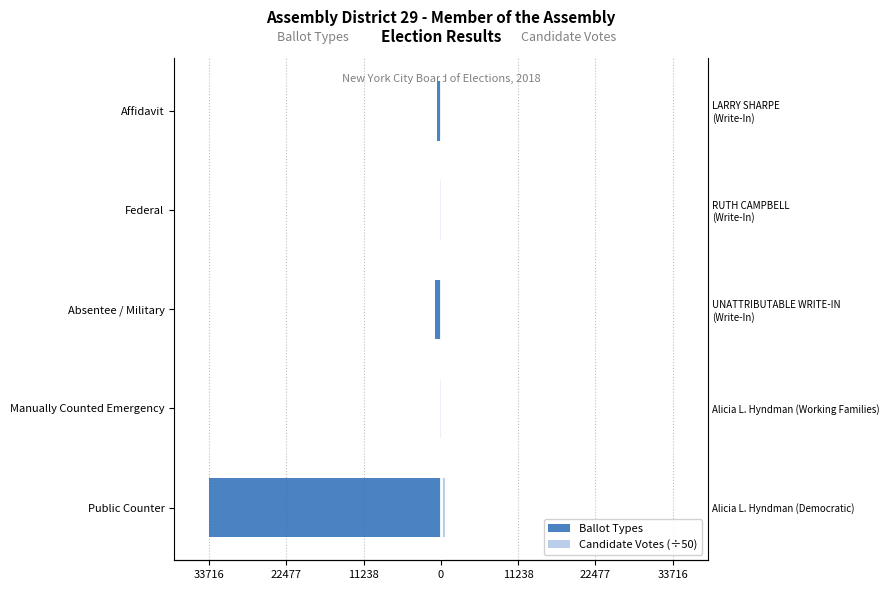

Reading left to right, what are all the values shown in this chart?

Ballot Types: -33716.0	-90.0	-832.0	-58.0	-587.0
Candidate Votes (÷50): 647.0	11.7	0.3	0.1	0.0